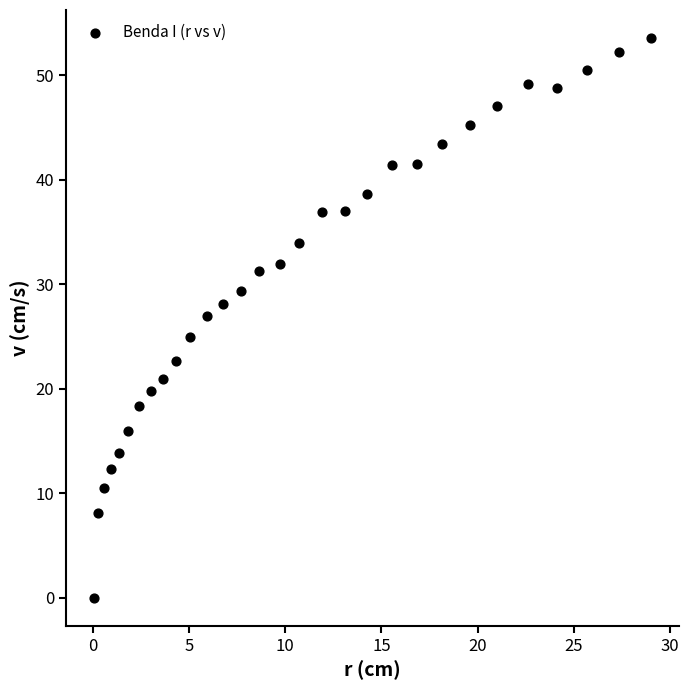

What is the range of Y values (max minus min)?

53.6